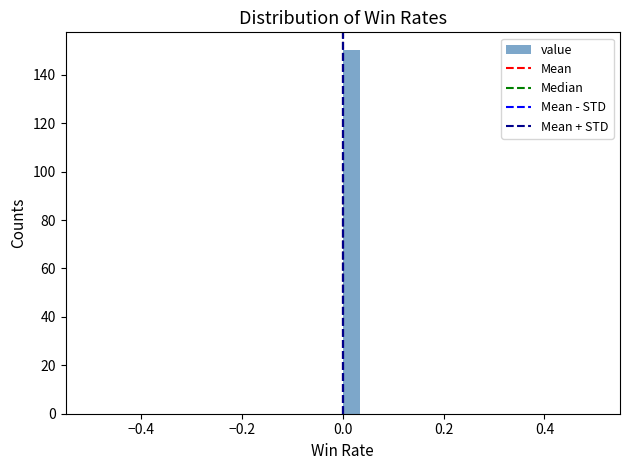

Around what value on the x-axis is the tallest bar? Give the approximate position of its centre, as read against the axis.

0.02